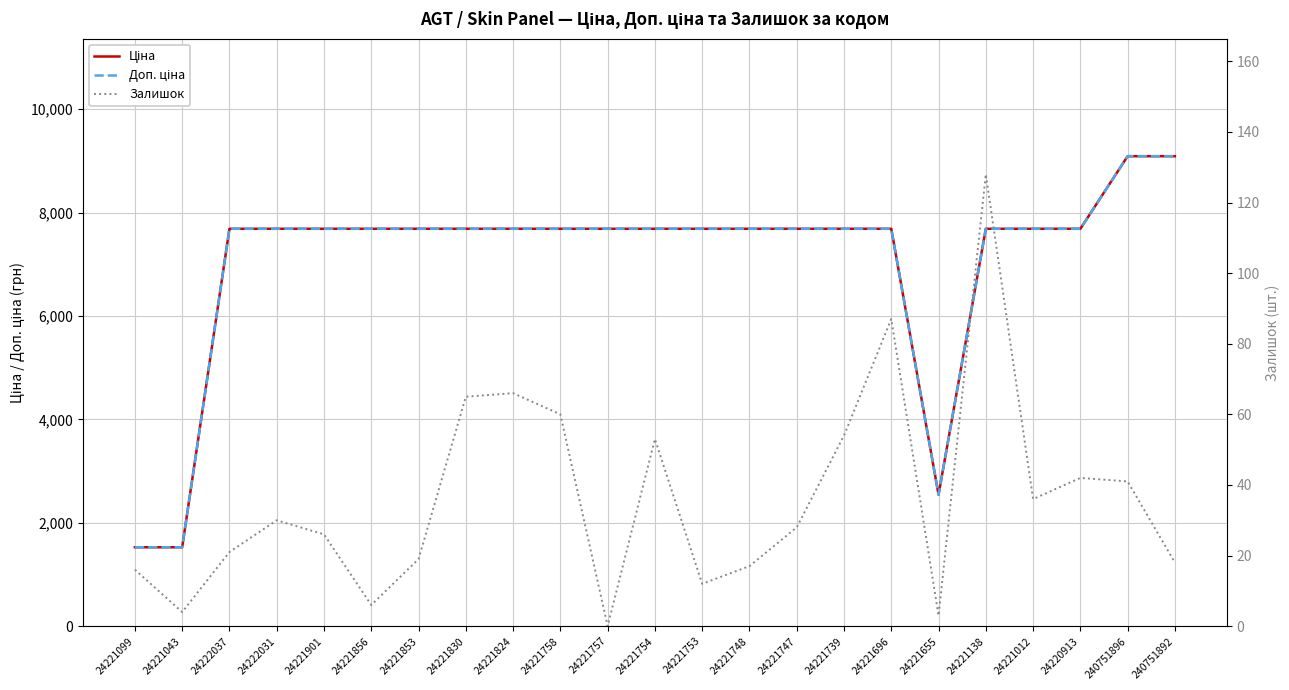

What is the label of the 4th point from the left?

24222031